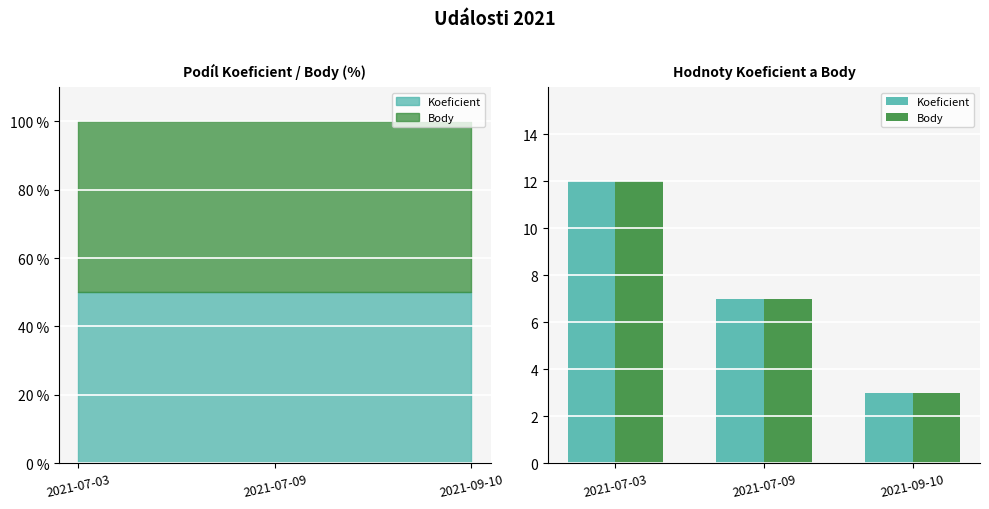

Rank the series at 2021-07-03 from highest to lowest value.

Koeficient, Body